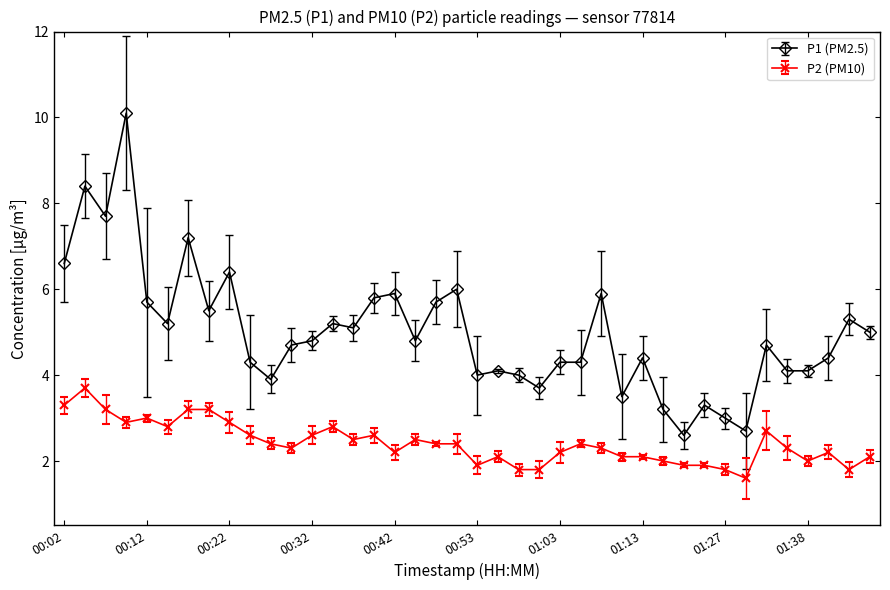

Is this an area chart (filled region under the line)?

No